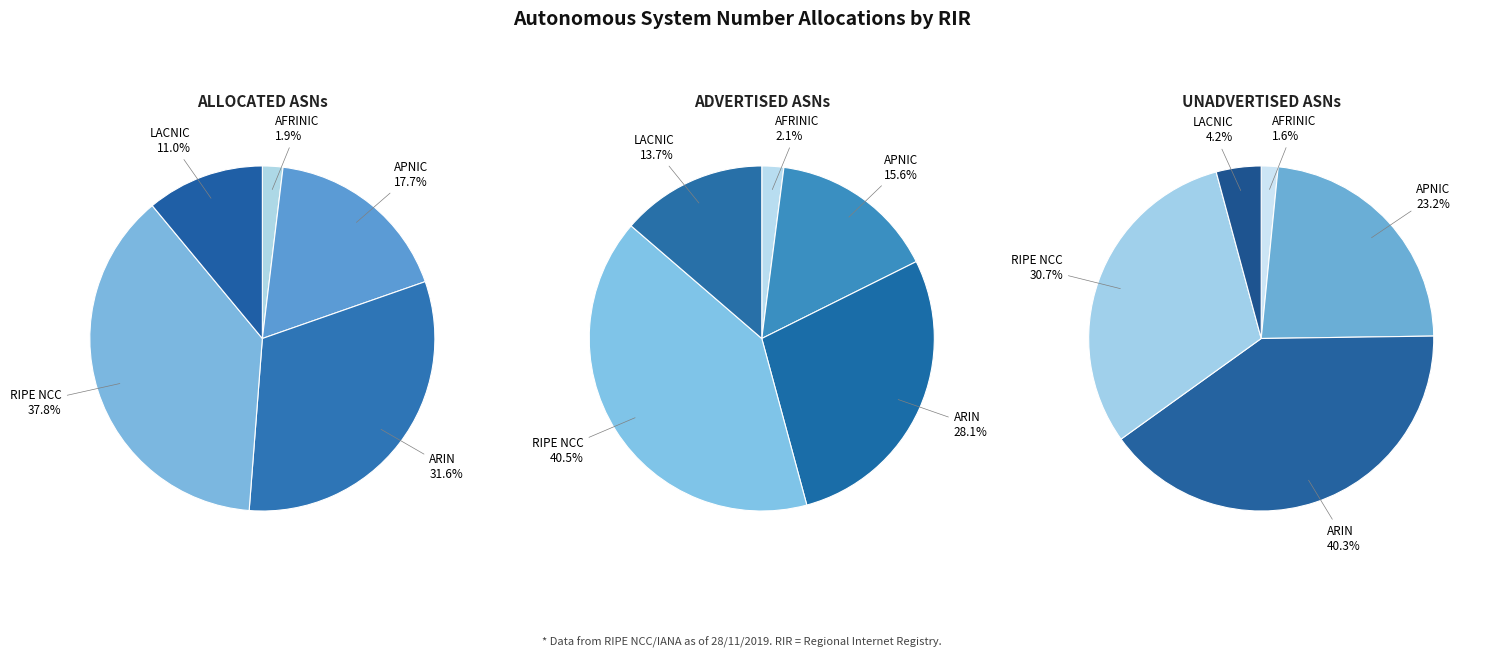

Does arin represent more than half of the total?

No